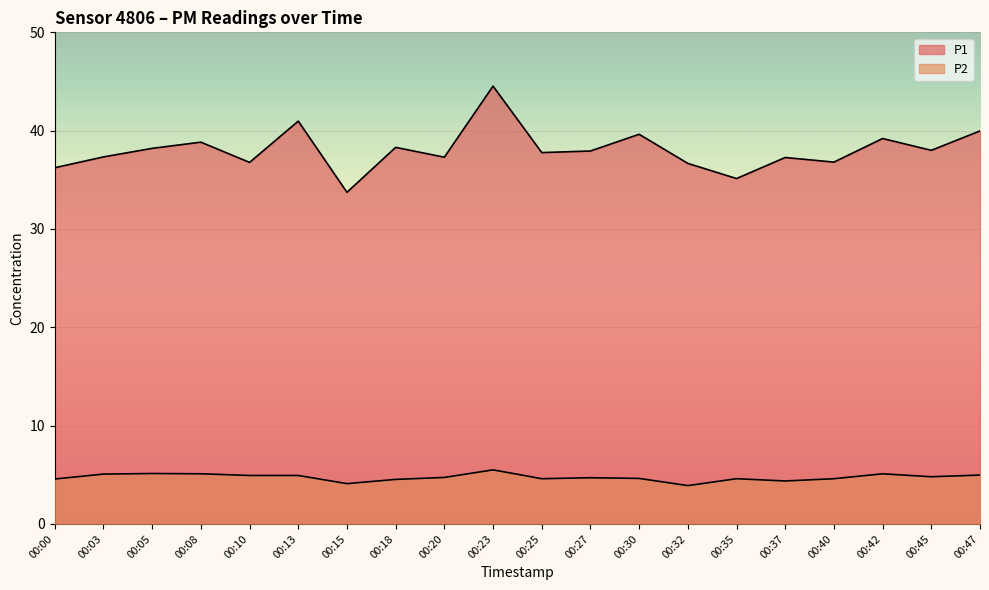

True or false: P2 and P1 intersect in this chart.

False